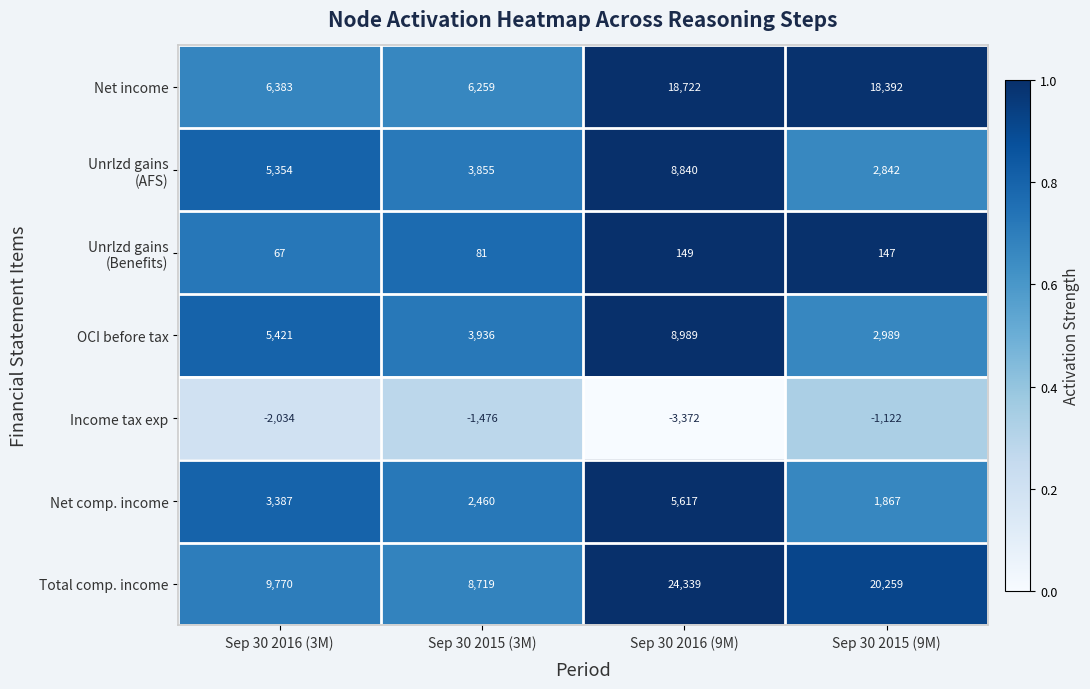

Which series has the largest total across all categories?

Total comp. income